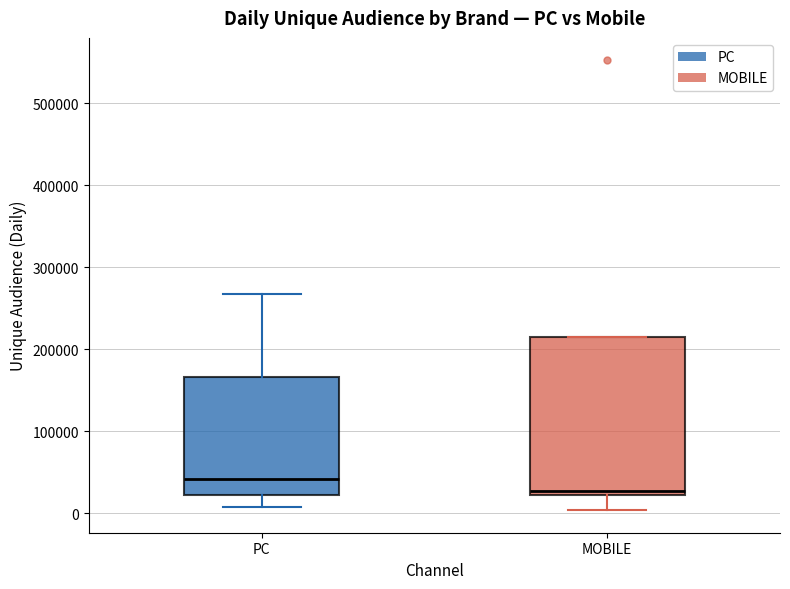

Where does the lower whisker of the box for MOBILE end on the y-axis? The values are not printed on the chart, so give them approximately, as read against the axis.

0